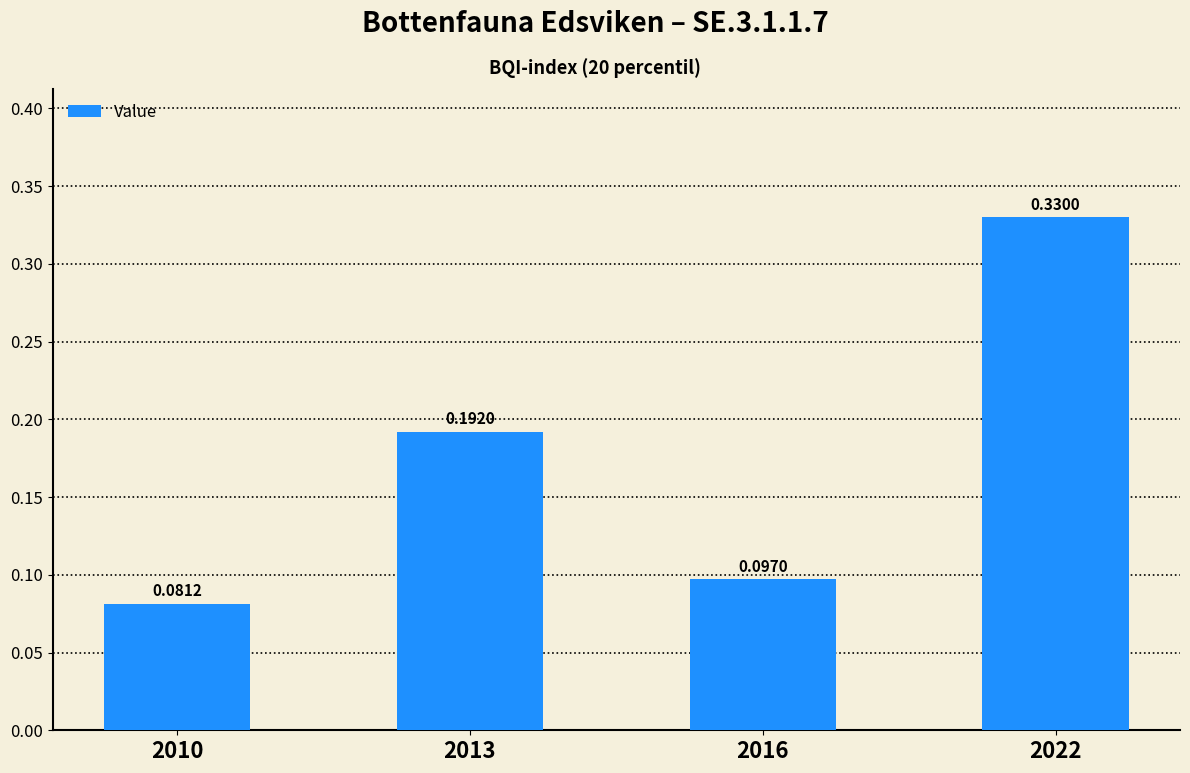

What is the change in value from 2010 to 2022?

+0.2